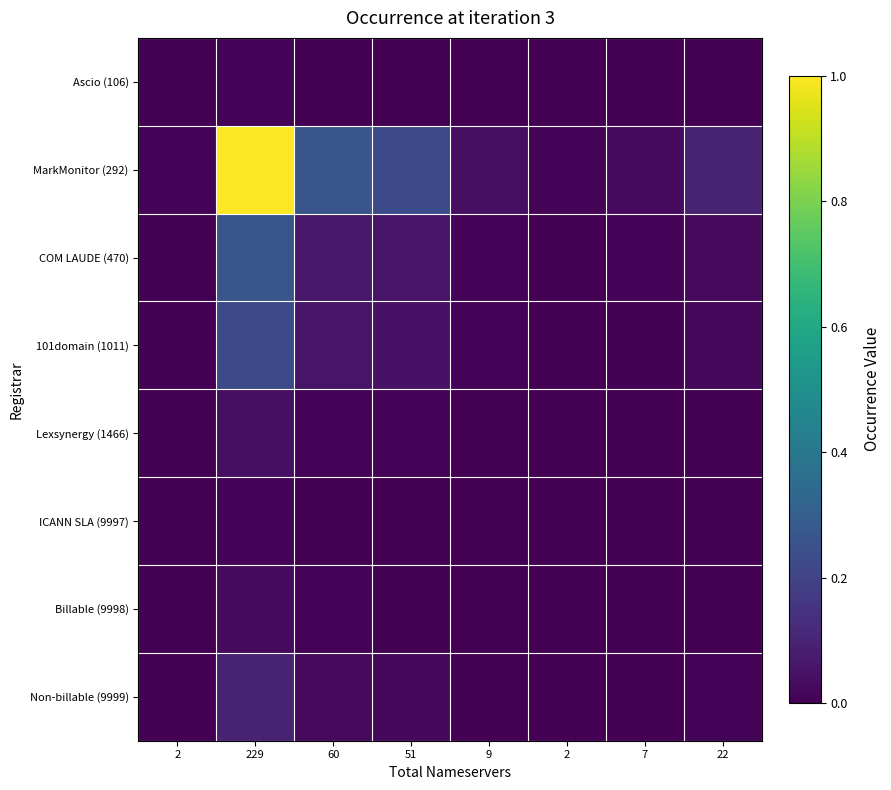

Reading right to left, transcribe all the data shown in this chart.

Ascio (106): 22=0.0	7=0.0	2=0.0	9=0.0	51=0.0	60=0.0	229=0.0	2=0.0
MarkMonitor (292): 22=0.1	7=0.0	2=0.0	9=0.0	51=0.2	60=0.3	229=1.0	2=0.0
COM LAUDE (470): 22=0.0	7=0.0	2=0.0	9=0.0	51=0.1	60=0.1	229=0.3	2=0.0
101domain (1011): 22=0.0	7=0.0	2=0.0	9=0.0	51=0.0	60=0.1	229=0.2	2=0.0
Lexsynergy (1466): 22=0.0	7=0.0	2=0.0	9=0.0	51=0.0	60=0.0	229=0.0	2=0.0
ICANN SLA (9997): 22=0.0	7=0.0	2=0.0	9=0.0	51=0.0	60=0.0	229=0.0	2=0.0
Billable (9998): 22=0.0	7=0.0	2=0.0	9=0.0	51=0.0	60=0.0	229=0.0	2=0.0
Non-billable (9999): 22=0.0	7=0.0	2=0.0	9=0.0	51=0.0	60=0.0	229=0.1	2=0.0